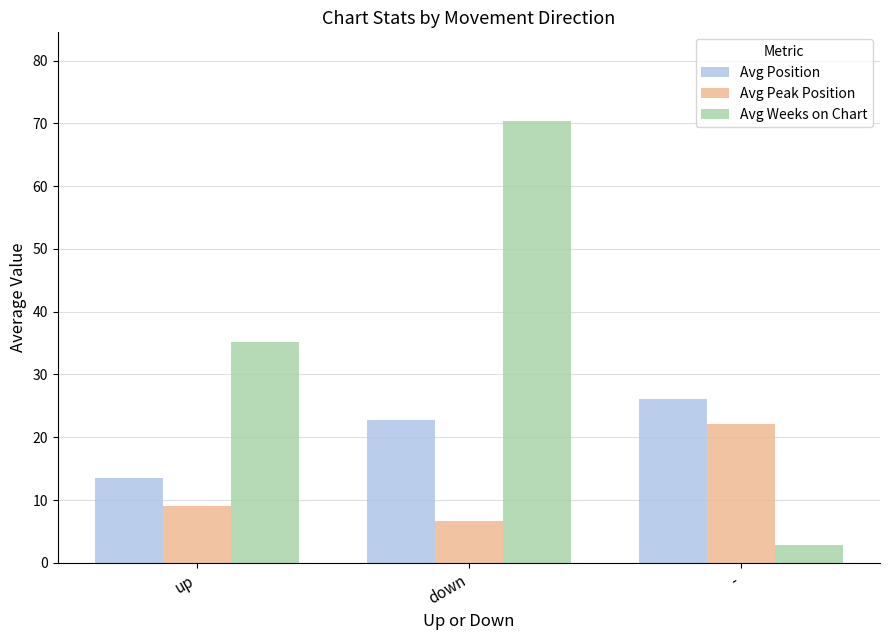

Is it true that Avg Peak Position equals 22.2 at -?

True